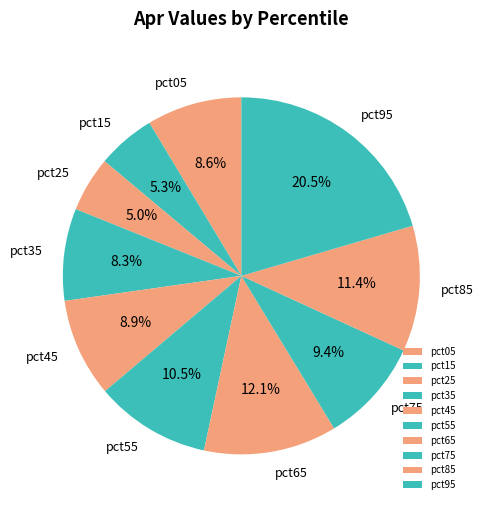

Is pct75 the majority of the pie?

No